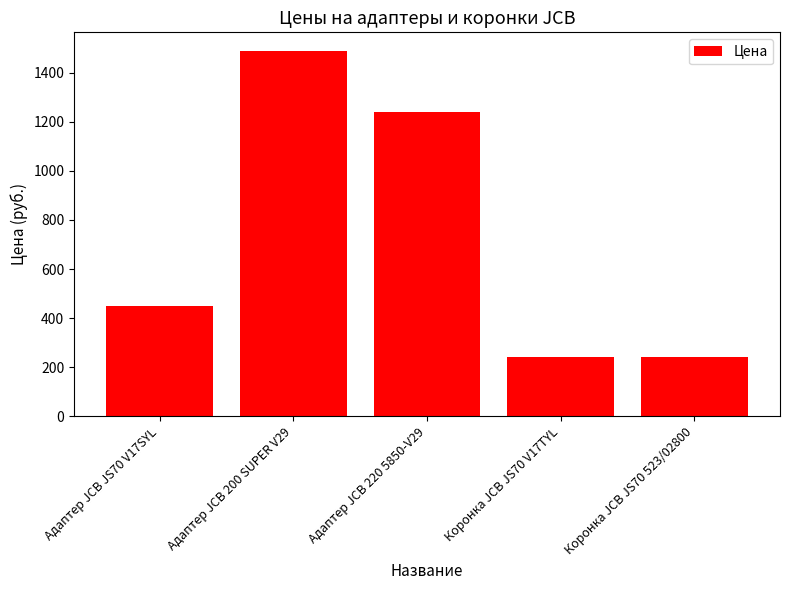

How many data points are less than 450?

2